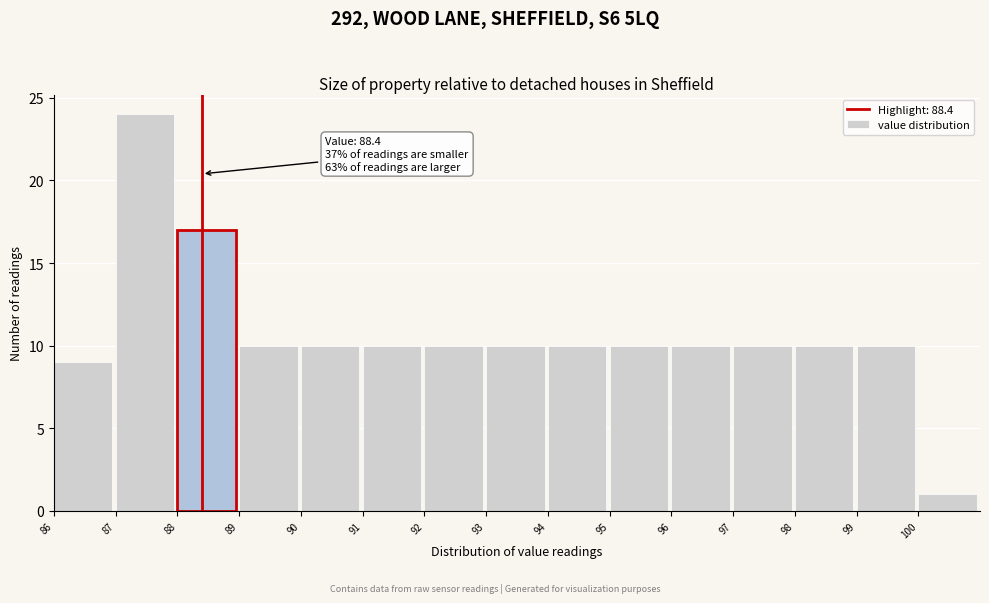

Which range on the x-axis has the tallest bar?

87 to 88